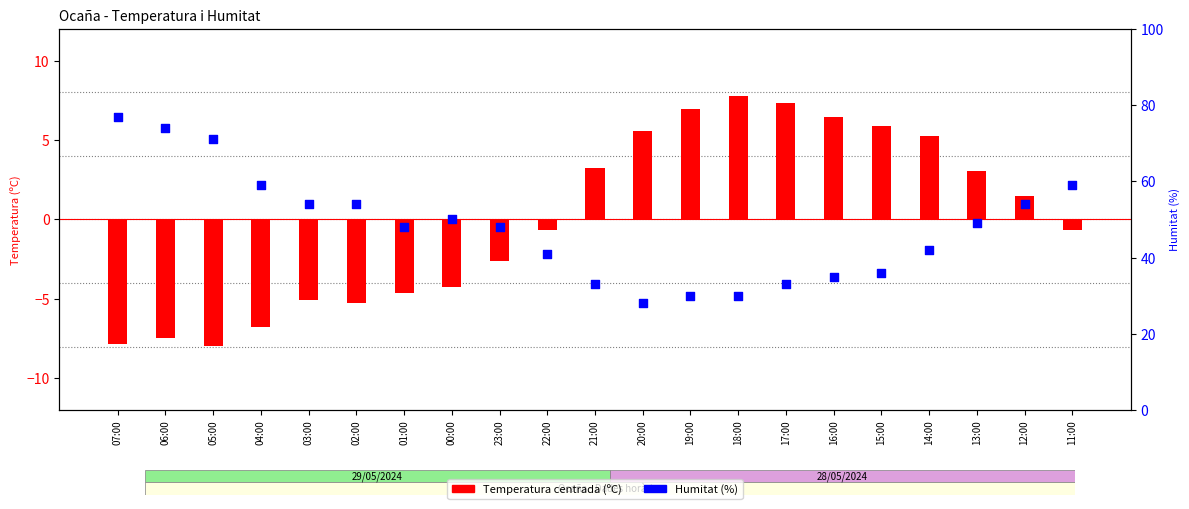

What is the total value across all series at 01:00?

43.4